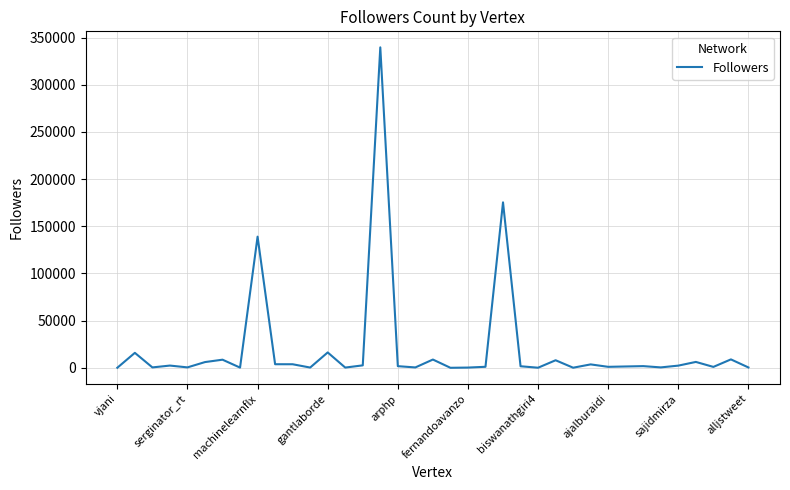

What is the difference between the maximum and minimum values?

339656